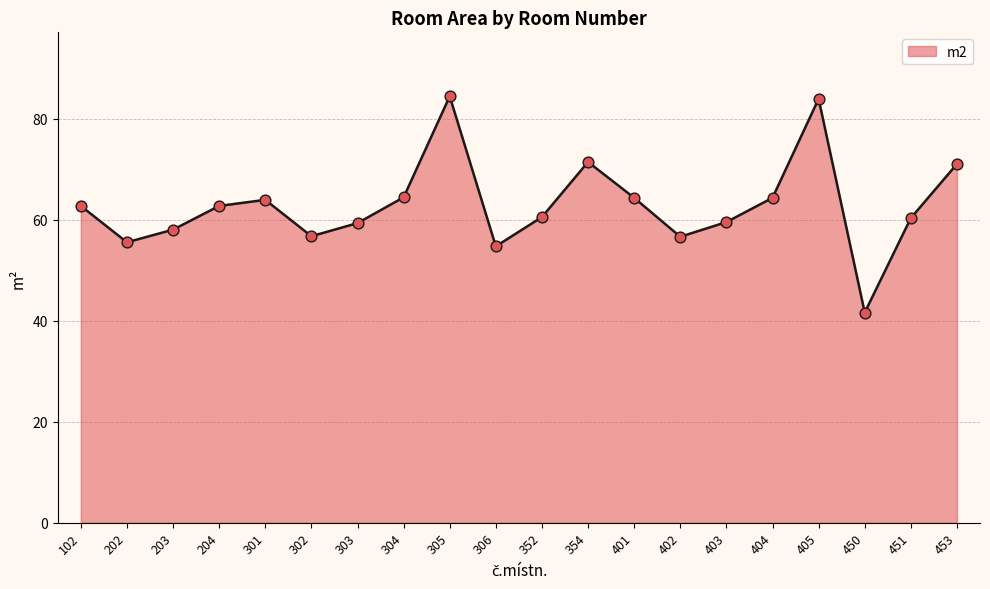

What is the change in value from 301 to 303?

-4.6